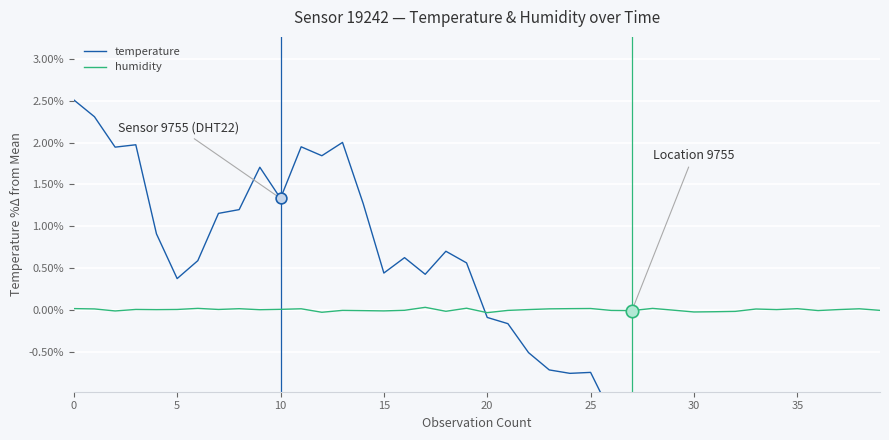

Which series contains the lowest Y value?

temperature